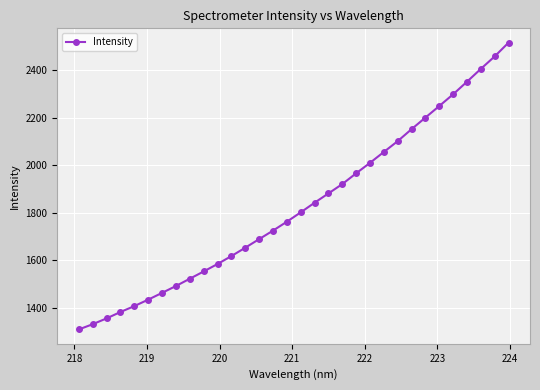

True or false: there are more than 0 points higher than both neighbors.

False